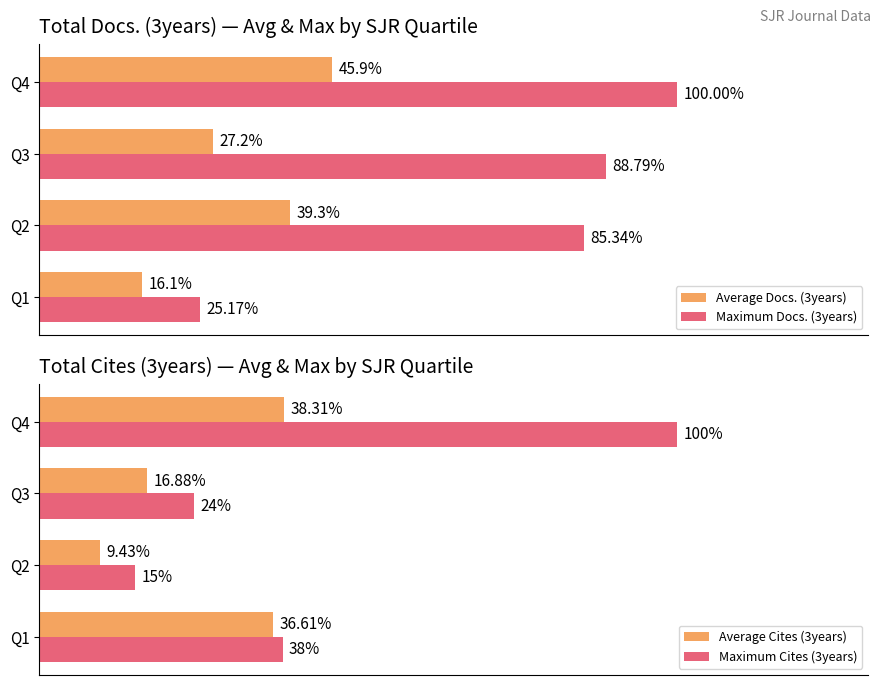

Are the bars grouped side by side (vs. stacked)?

Yes